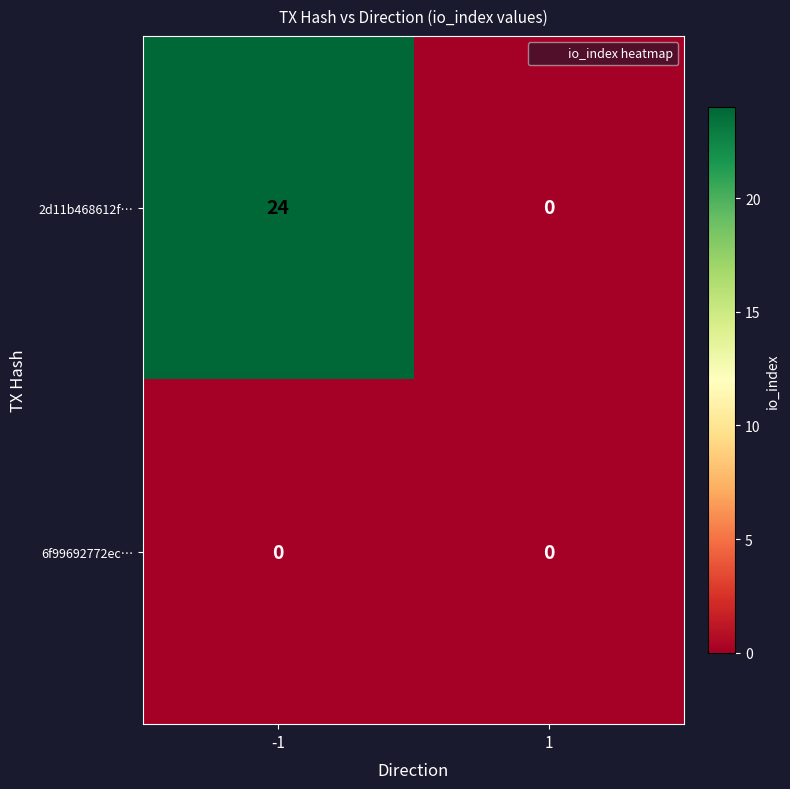

How many distinct data groups are displayed?

2